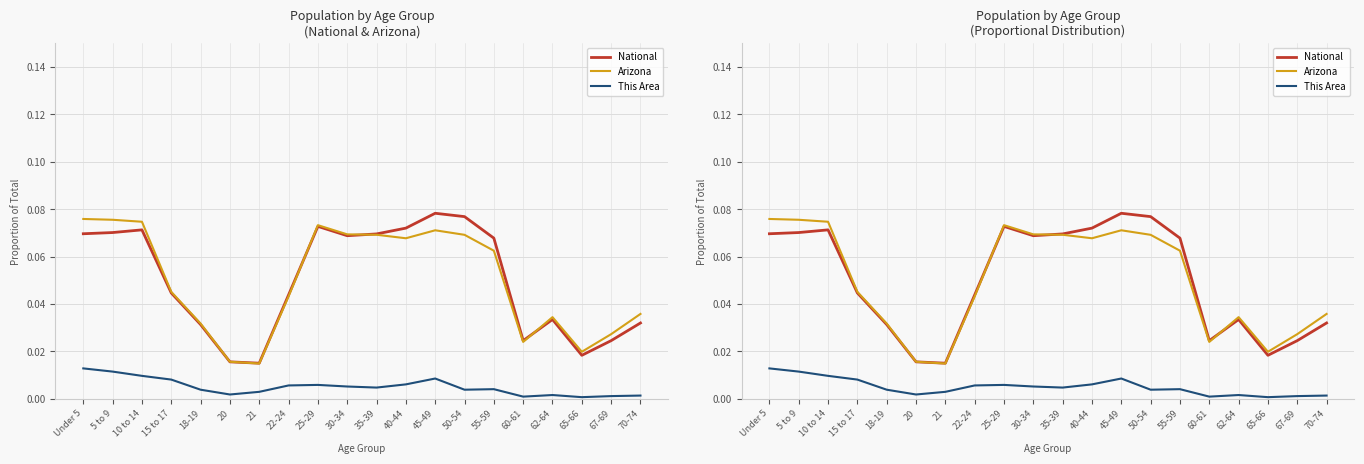

What are all the series names shown in the legend?

National, Arizona, This Area